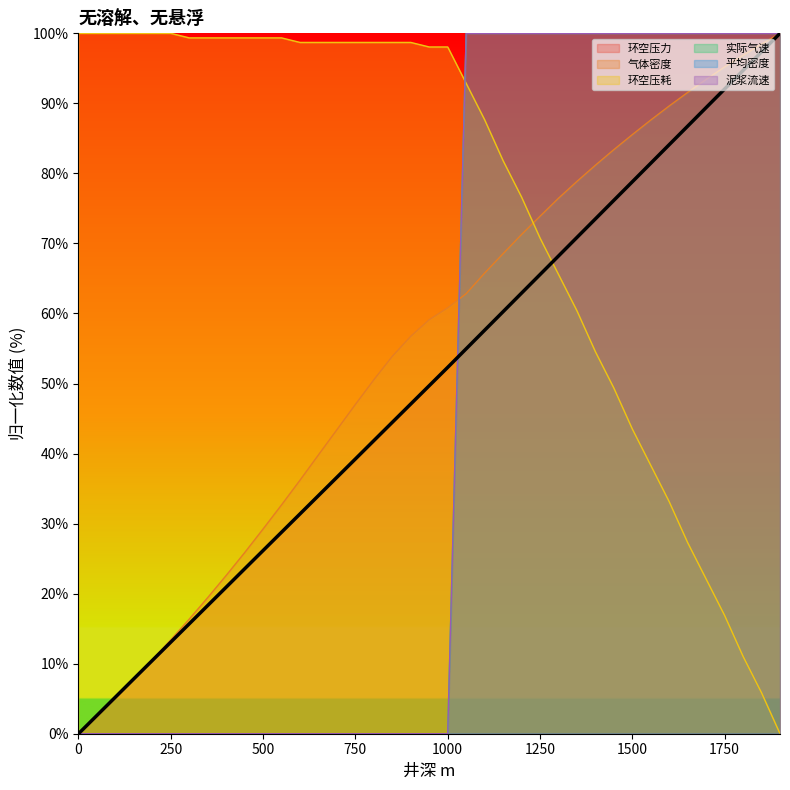

After their last crossing, which series has the higher values: 环空压力 or 实际气速?

实际气速